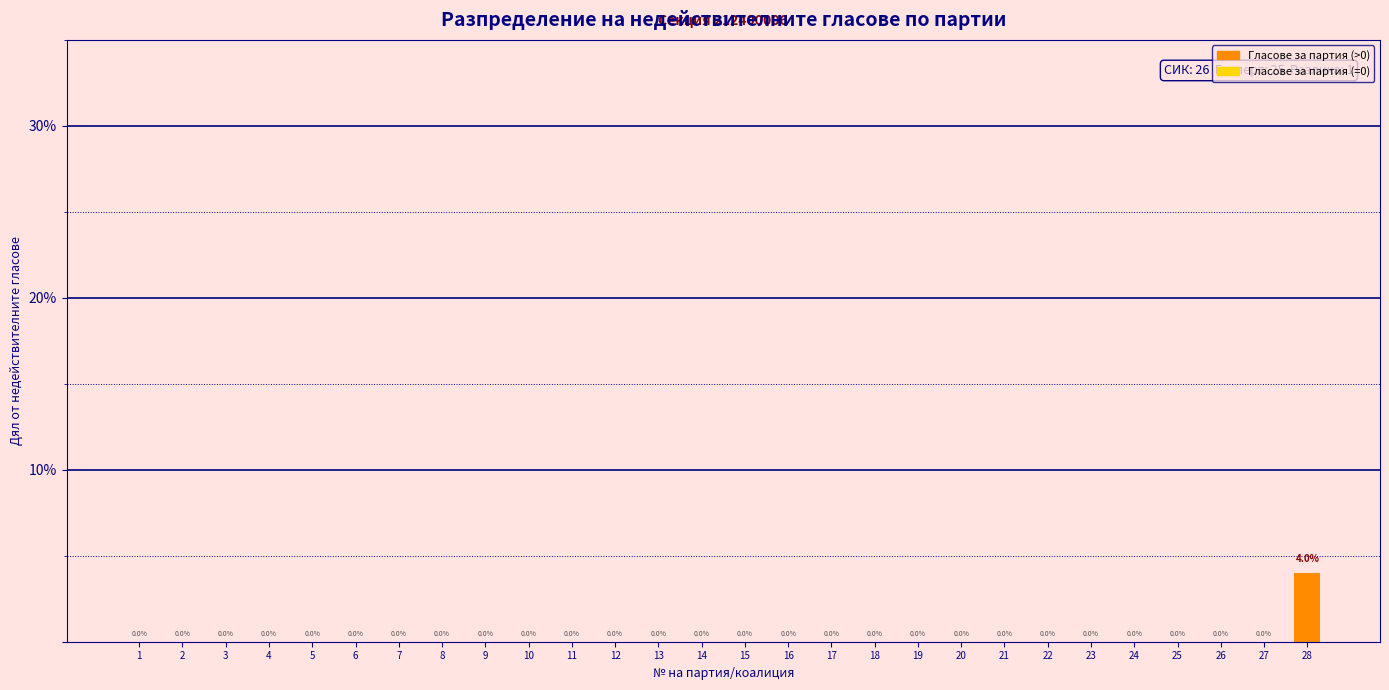

Reading left to right, extract all data points from this chart.

1=0	2=0	3=0	4=0	5=0	6=0	7=0	8=0	9=0	10=0	11=0	12=0	13=0	14=0	15=0	16=0	17=0	18=0	19=0	20=0	21=0	22=0	23=0	24=0	25=0	26=0	27=0	28=4